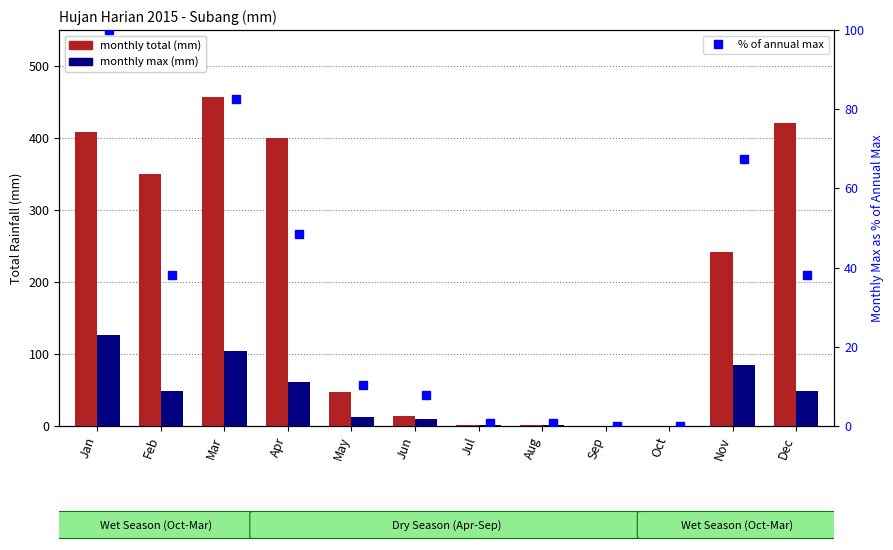

Reading left to right, what are all the values shown in this chart?

monthly total (mm): 409.0	350.0	457.0	400.0	47.0	14.0	1.0	1.0	0.0	0.0	241.0	421.0
monthly max (mm): 126.0	48.0	104.0	61.0	13.0	10.0	1.0	1.0	0.0	0.0	85.0	48.0
% of annual max: 100.0	38.1	82.5	48.4	10.3	7.9	0.8	0.8	0.0	0.0	67.5	38.1